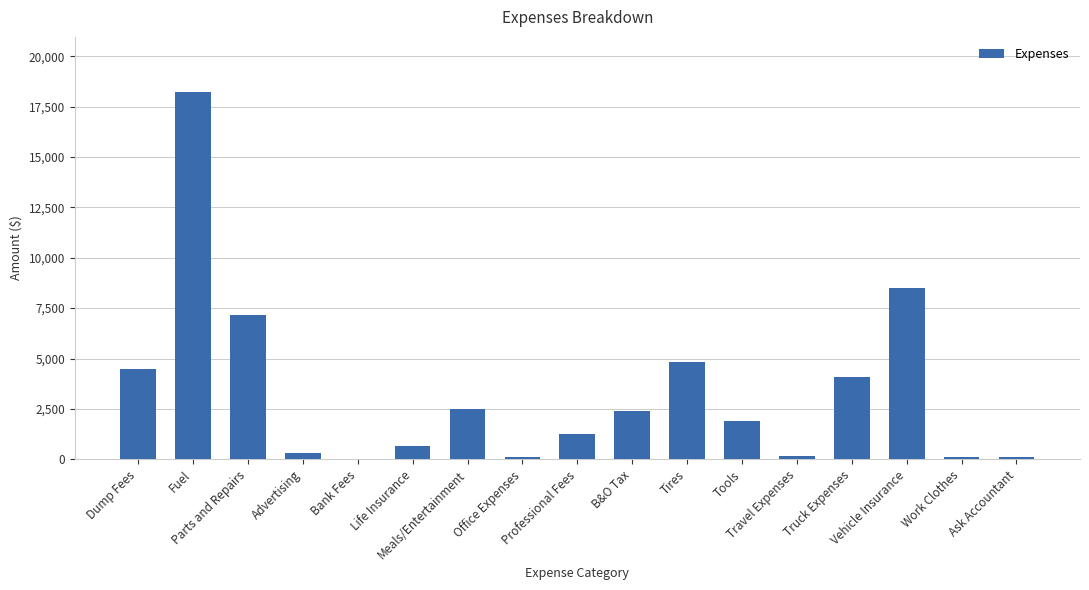

The value at Meals/Entertainment is 2502.8. True or false?

True